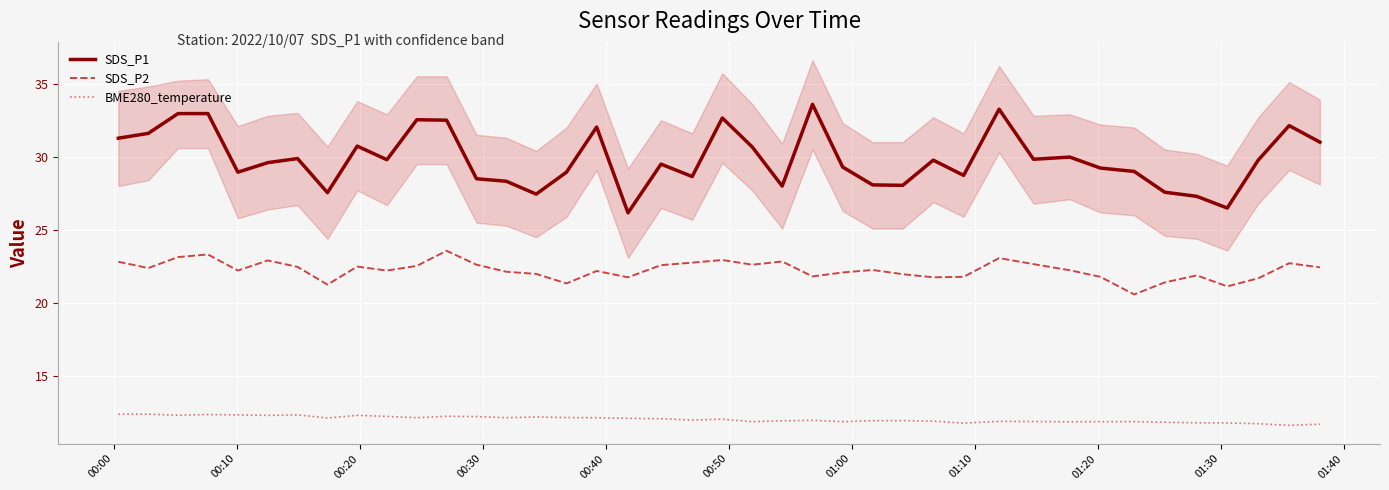

True or false: SDS_P2 and SDS_P1 cross at least once.

False